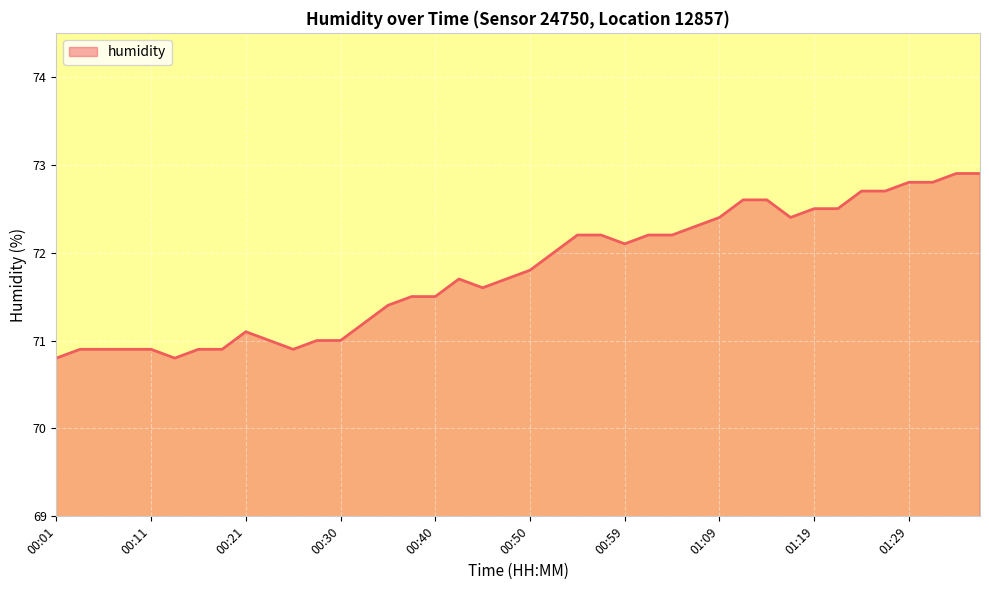

What is the difference between the maximum and minimum values?

2.1